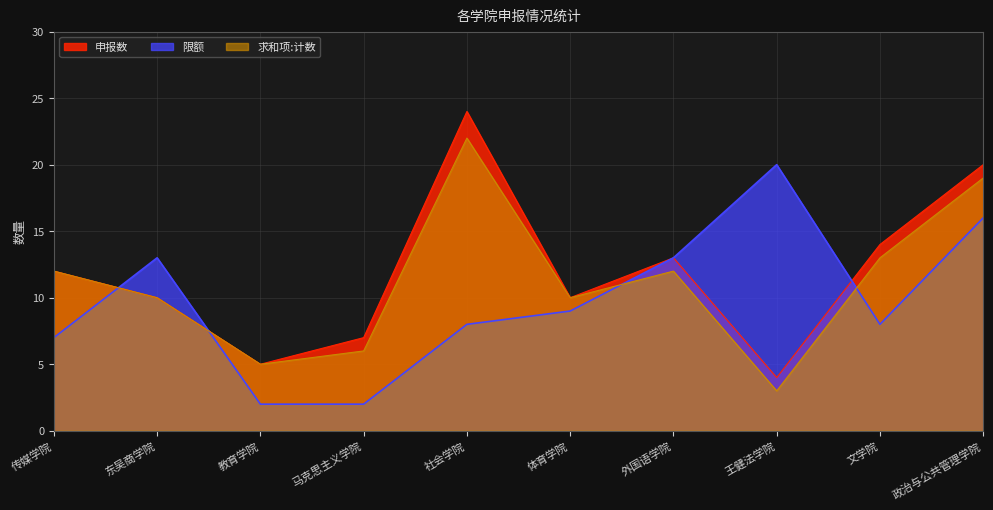

What is the sum of all 申报数 values?

119